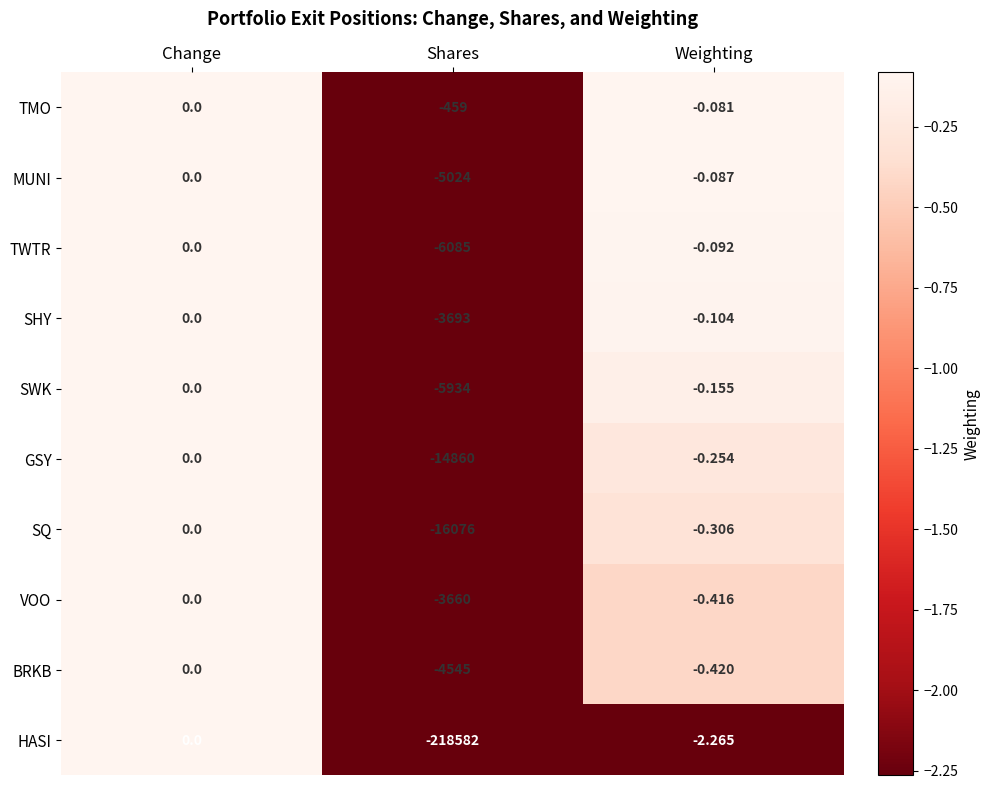

At Weighting, list the series in order from largest to smallest.

TMO, MUNI, TWTR, SHY, SWK, GSY, SQ, VOO, BRKB, HASI